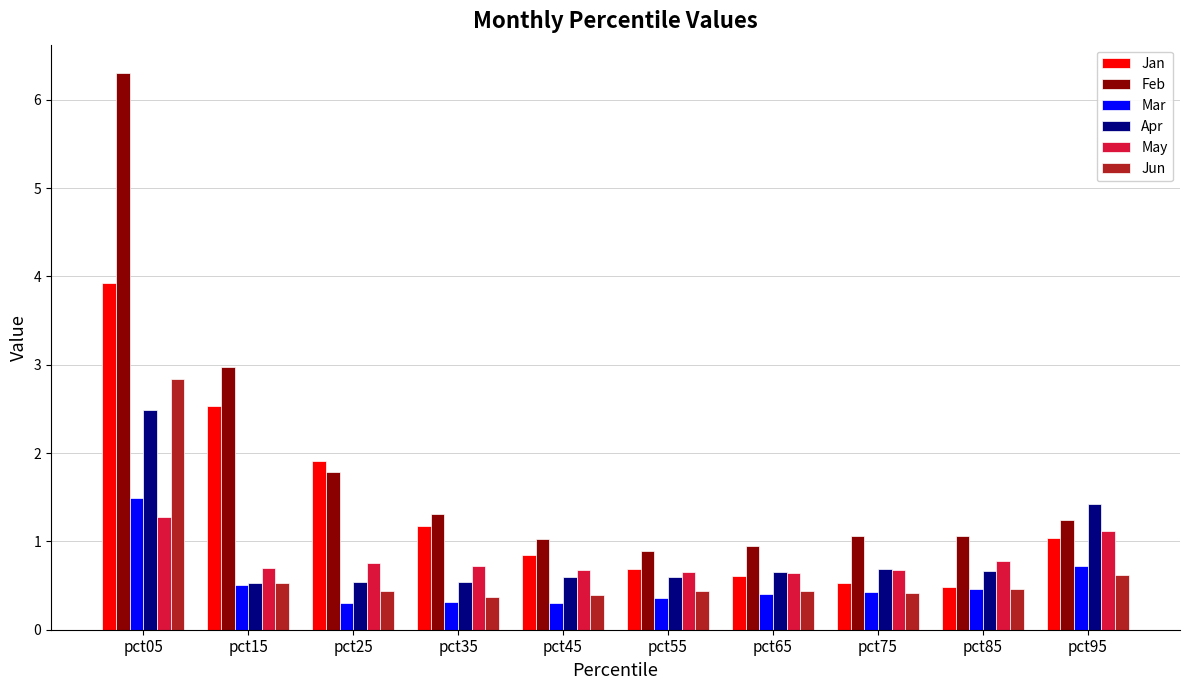

What is the sum of all Jan values?

13.7